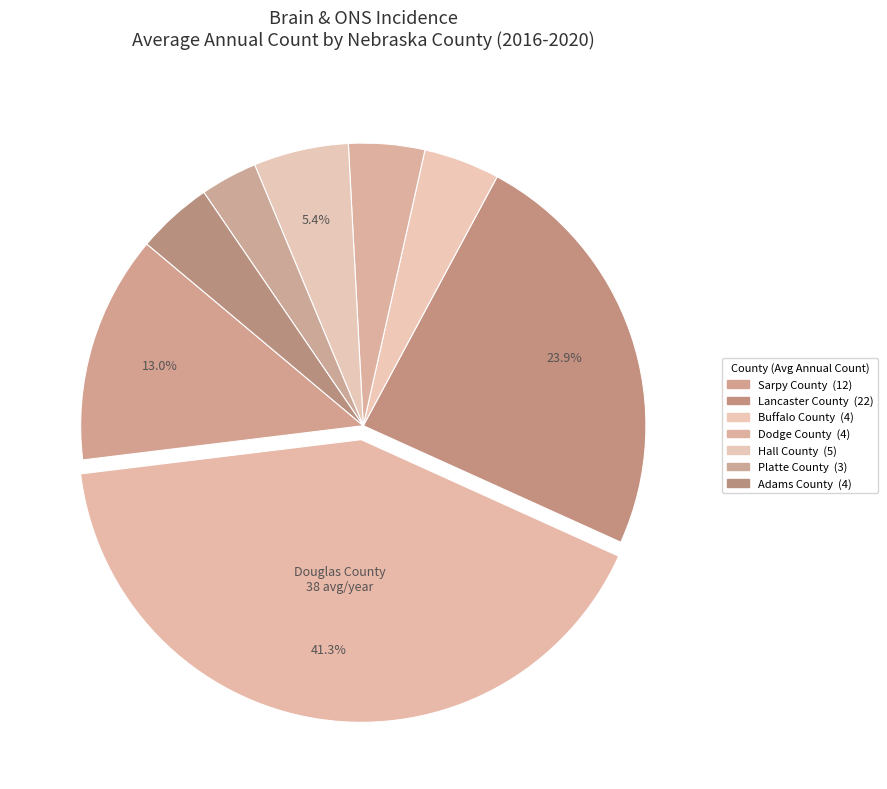

Rank the categories by value from lowest to highest.

Platte County, Buffalo County, Dodge County, Adams County, Hall County, Sarpy County, Lancaster County, Douglas County